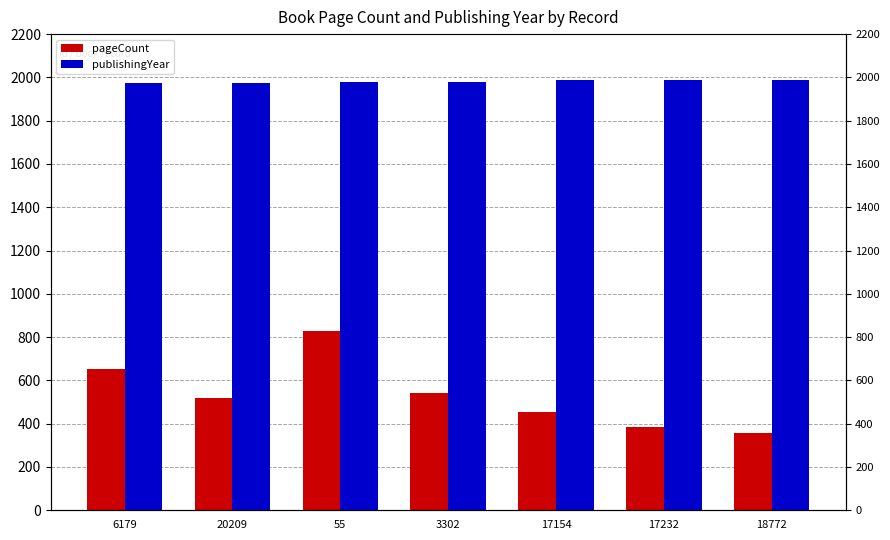

At which label is pageCount closest to 591?

3302